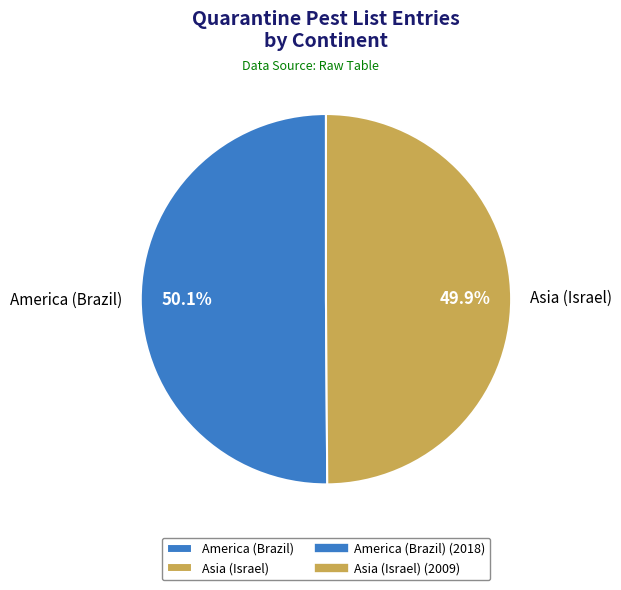

What percentage is the Asia (Israel) slice, to the nearest percent?

50%